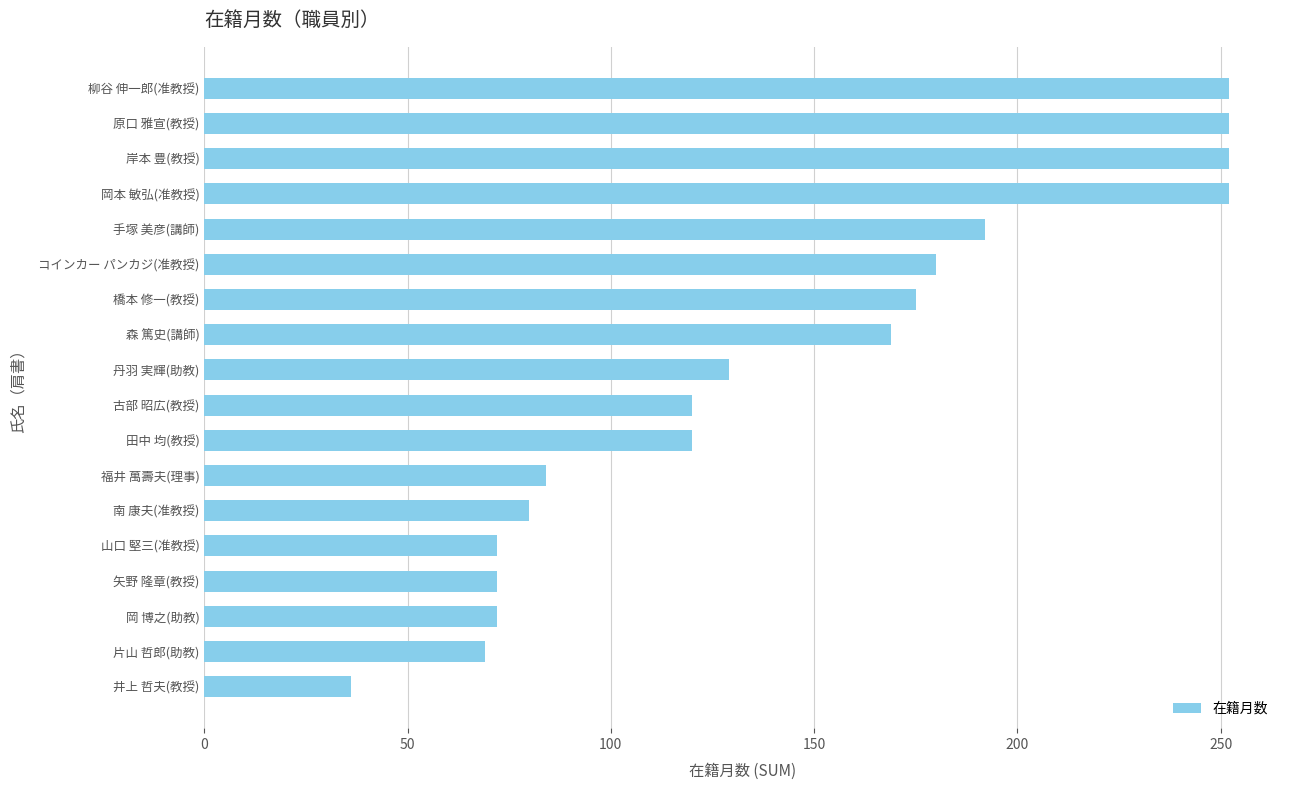

Is it true that the value at 山口 堅三(准教授) is 24?

False